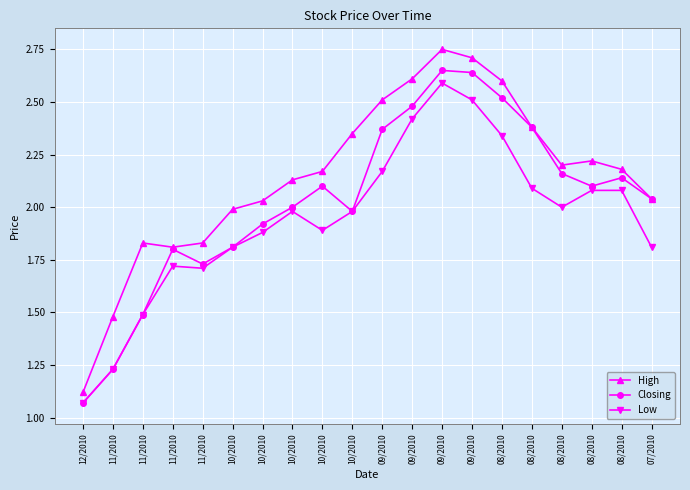

Count the number of data series in this chart.

3